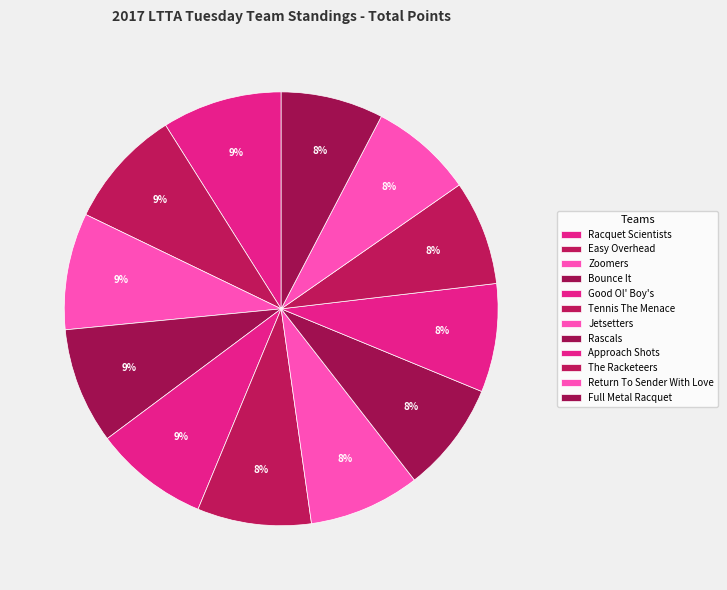

How many segments does this pie chart have?

12